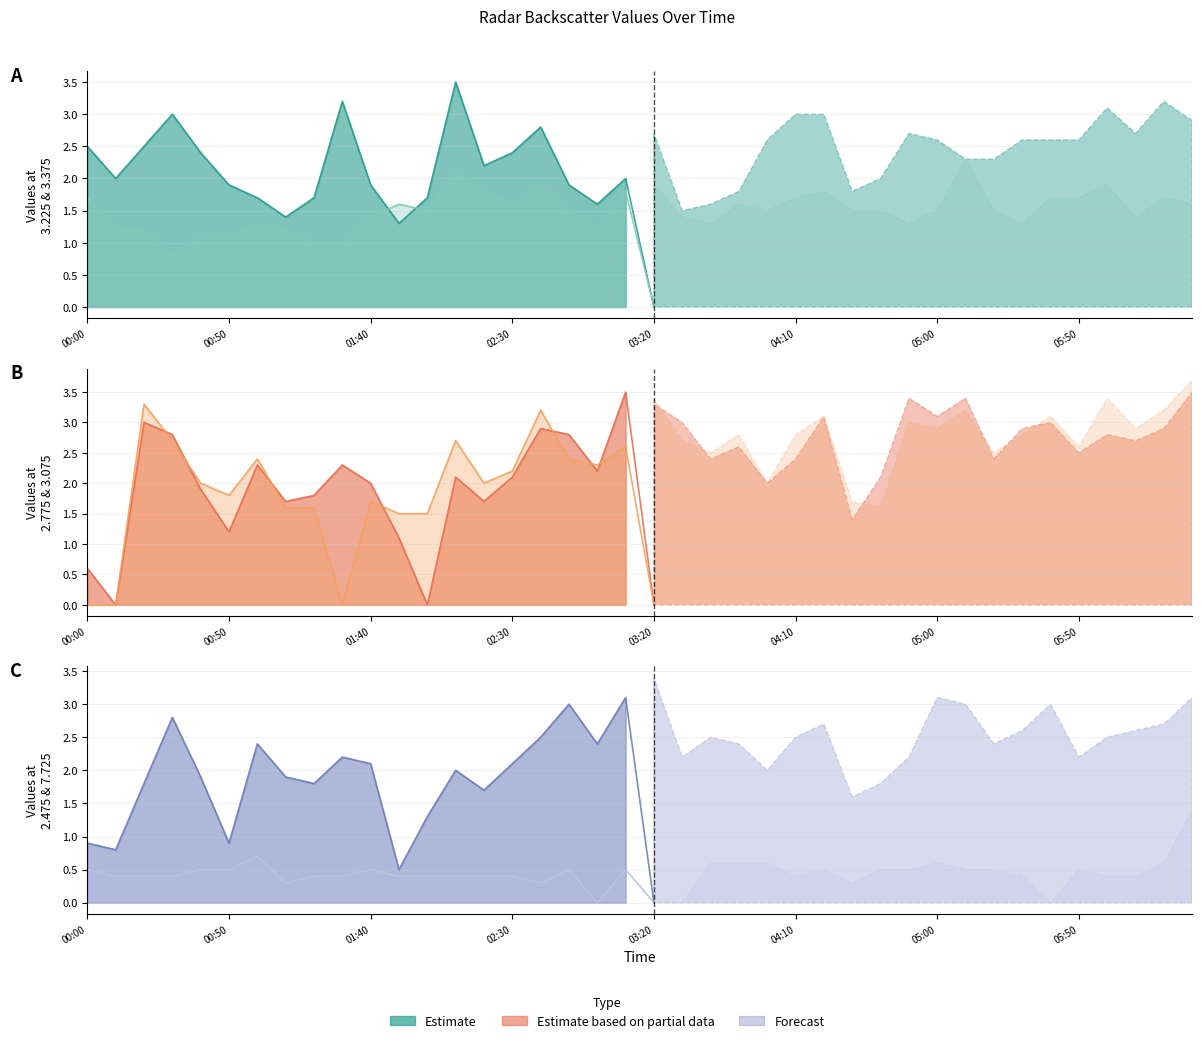

True or false: col_47 (7.725) and col_18 (3.375) cross at least once.

False